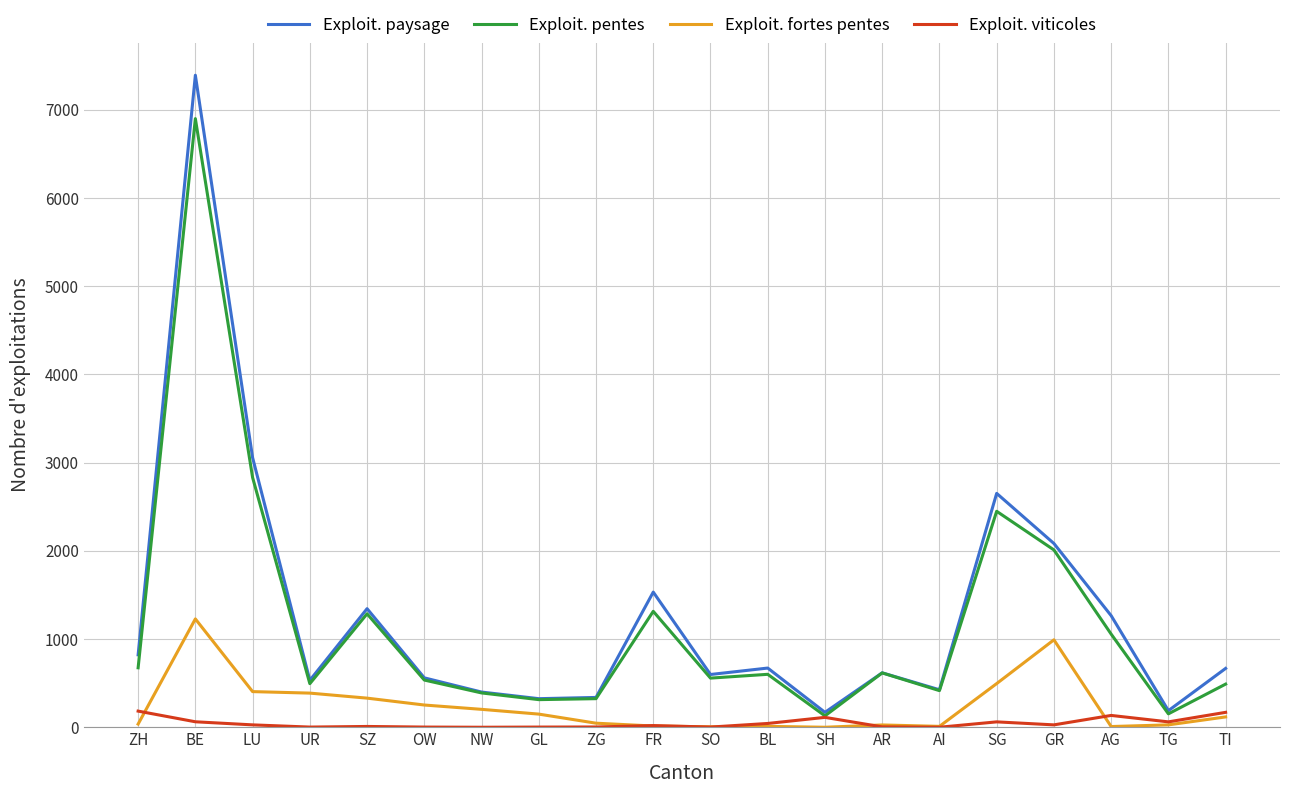

Where does the Exploit. viticoles series first go above 27?

ZH